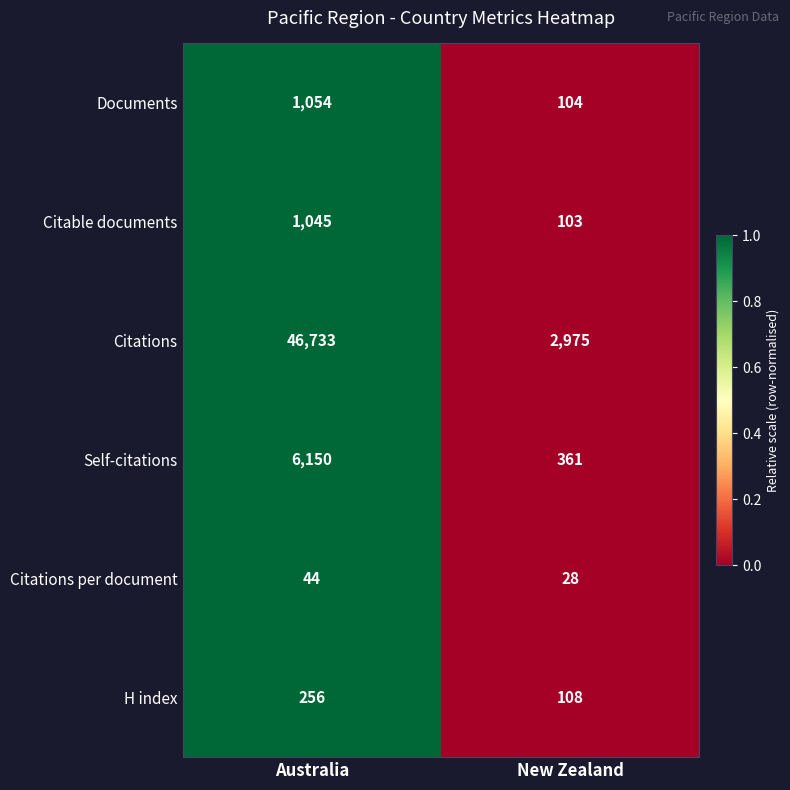

Is the value of H index at New Zealand greater than the value of Citations per document at New Zealand?

Yes